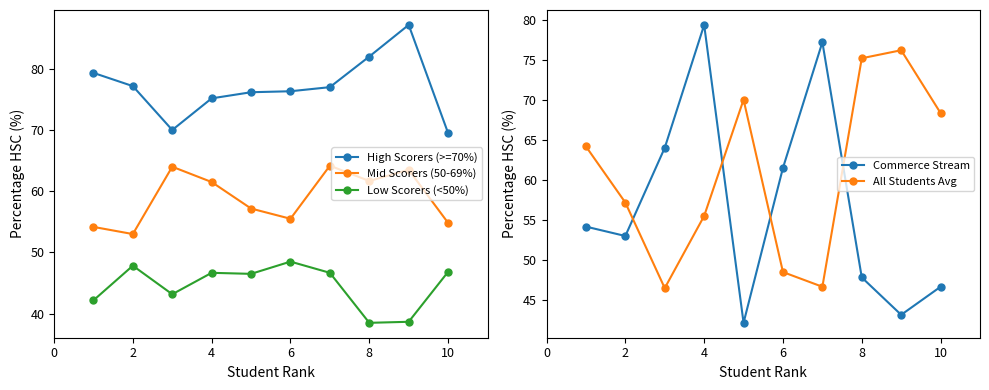

What is the highest value of the Low Scorers (<50%) series?

48.5